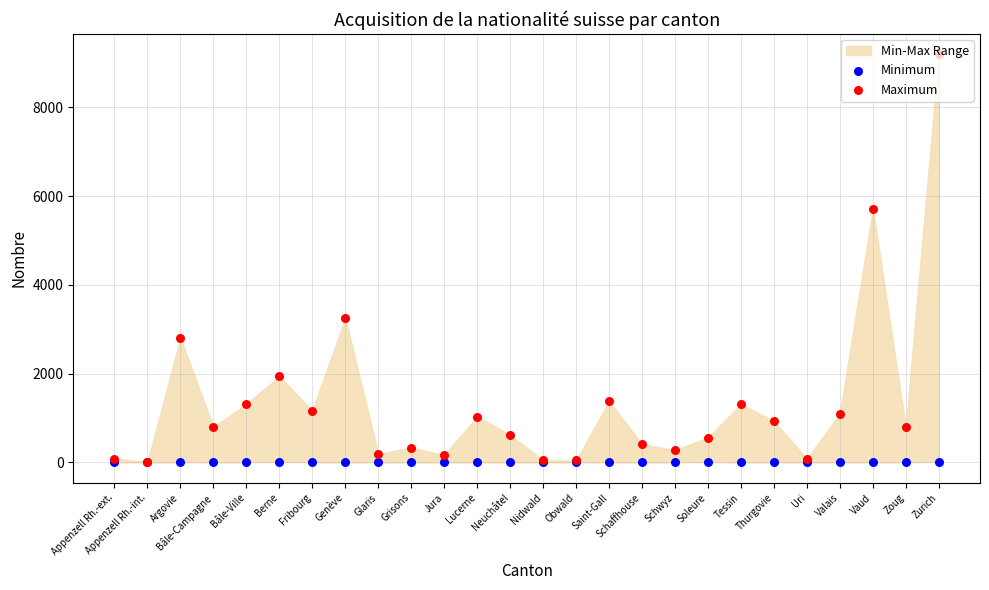

At which category is the sum across all series the highest?

Zurich